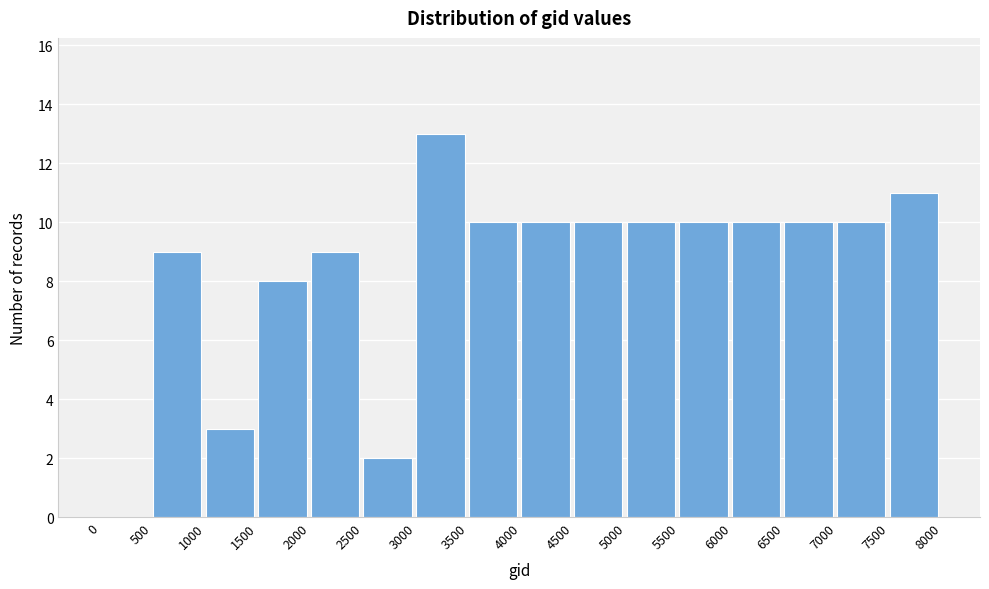

Reading left to right, transcribe all the data shown in this chart.

0=0	500=9	1000=3	1500=8	2000=9	2500=2	3000=13	3500=10	4000=10	4500=10	5000=10	5500=10	6000=10	6500=10	7000=10	7500=11